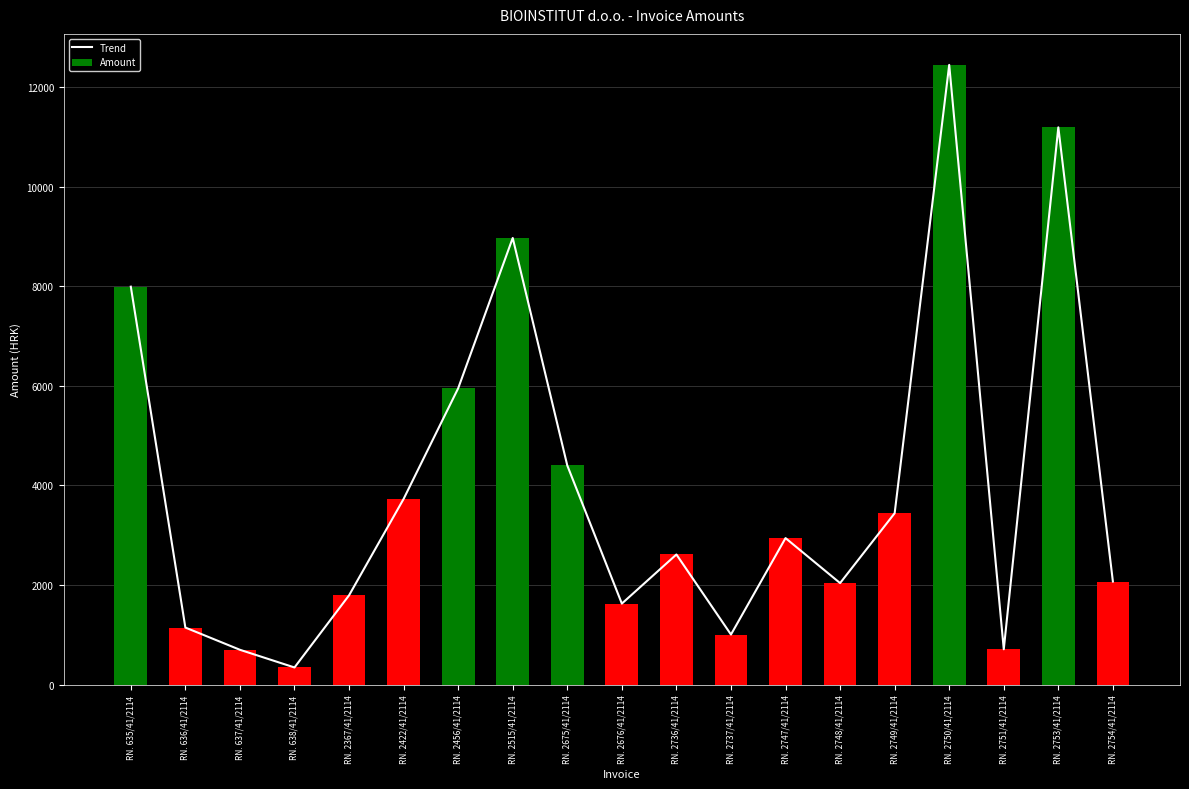

True or false: Trend has a value of 1007.2 at RN. 2737/41/2114.

True